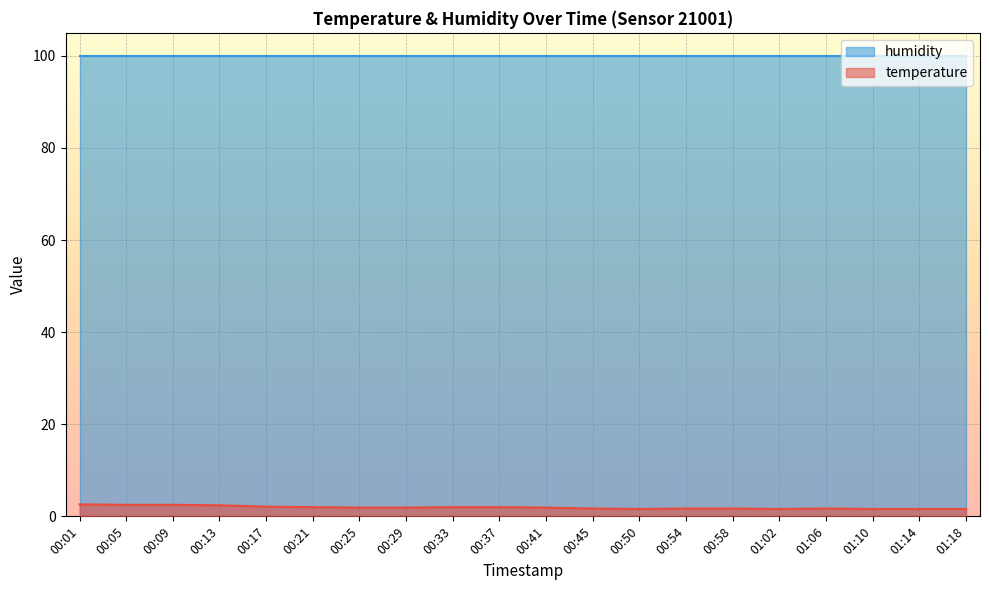

Is it true that humidity equals 99.9 at 00:29?

True